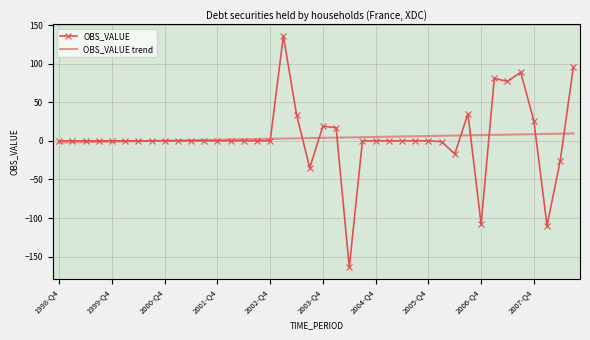

Rank the series by their maximum value, from highest to lowest.

OBS_VALUE, OBS_VALUE trend